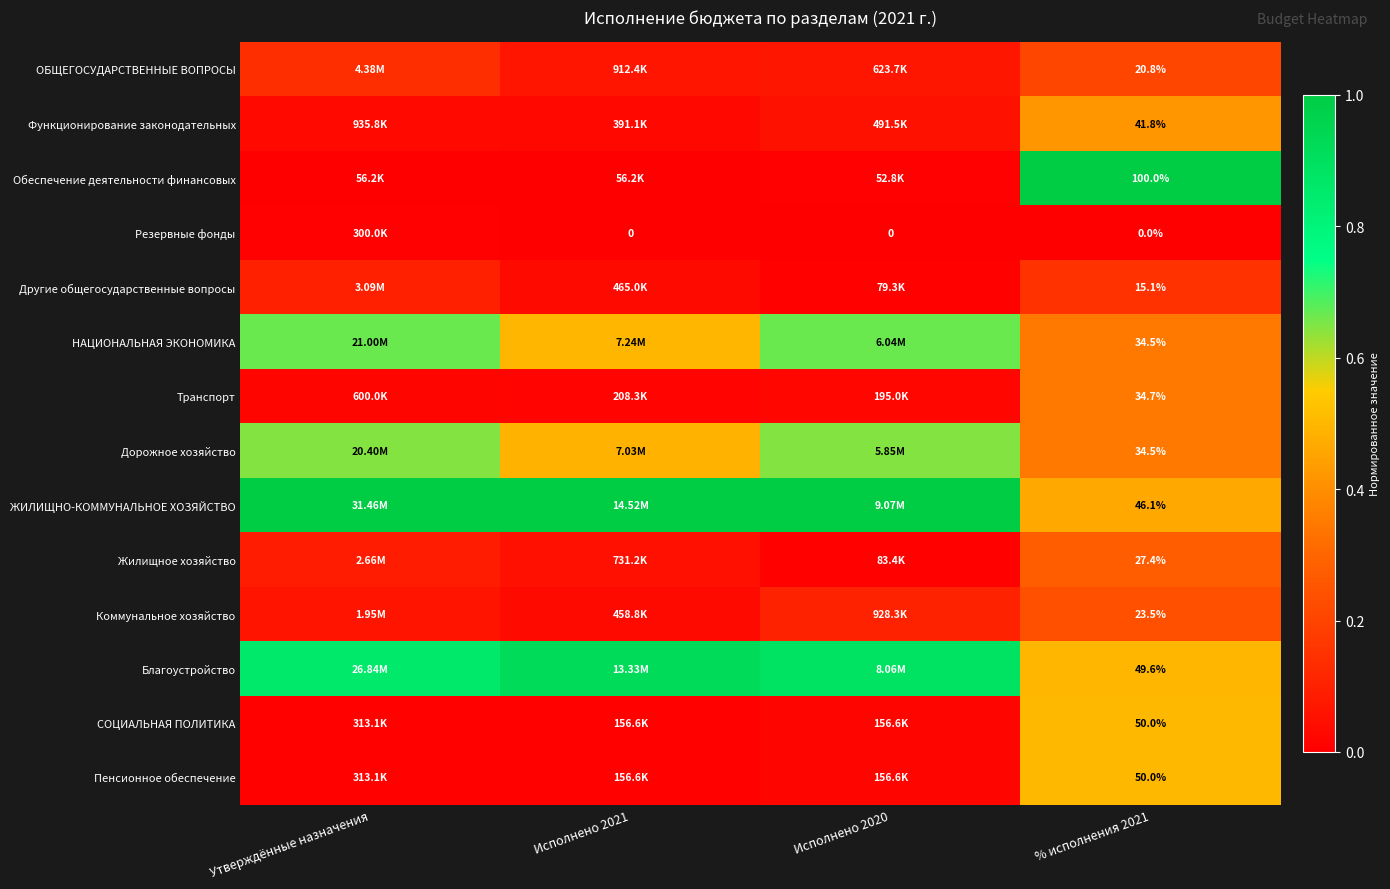

Is the value of Обеспечение деятельности финансовых at % исполнения 2021 greater than the value of Резервные фонды at Исполнено 2020?

Yes